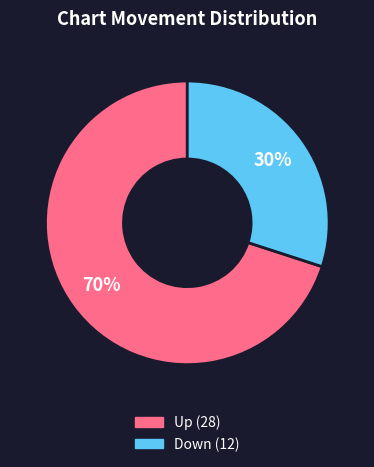

To the nearest percent, what is the difference between the largest and smallest slice percentages?

40%